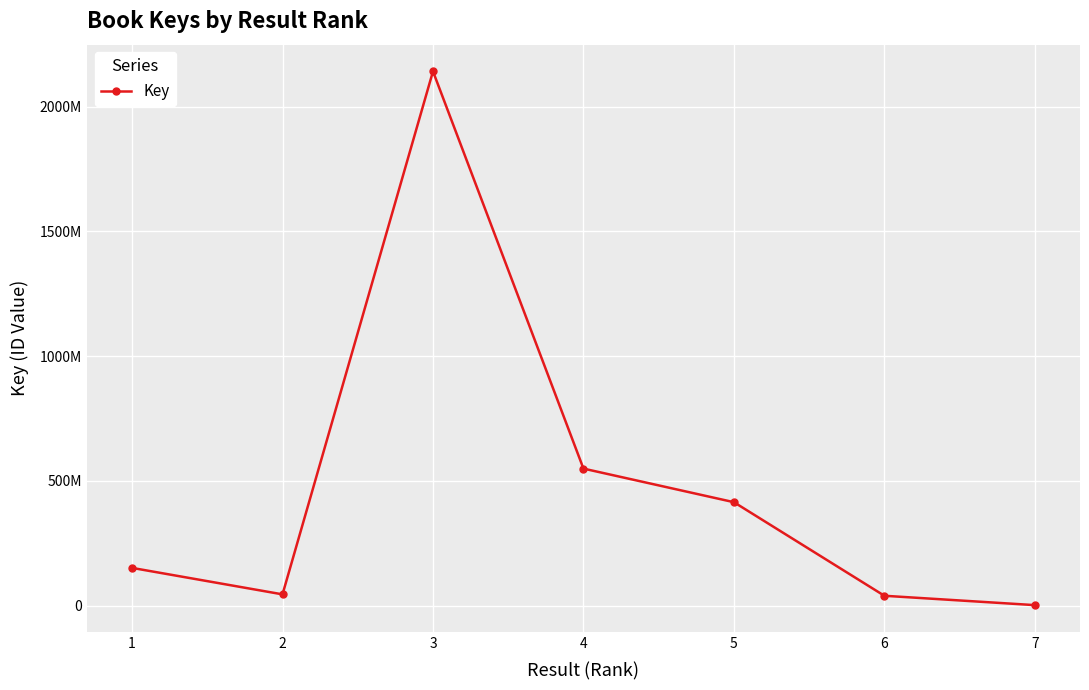

Is this an area chart (filled region under the line)?

No